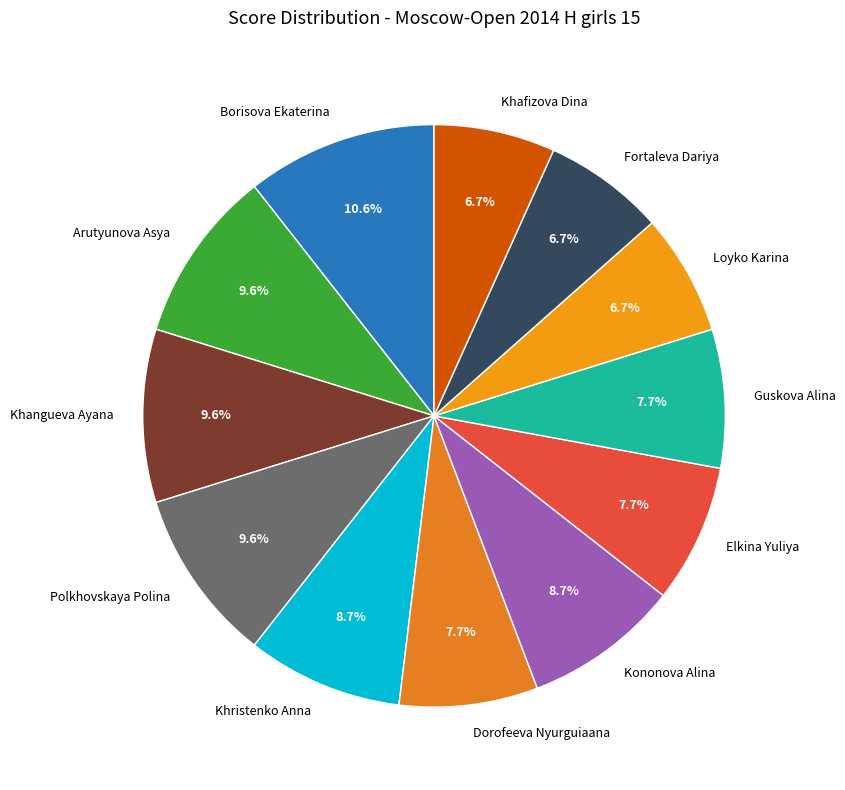

To the nearest percent, what percentage of the pie is Khangueva Ayana?

10%